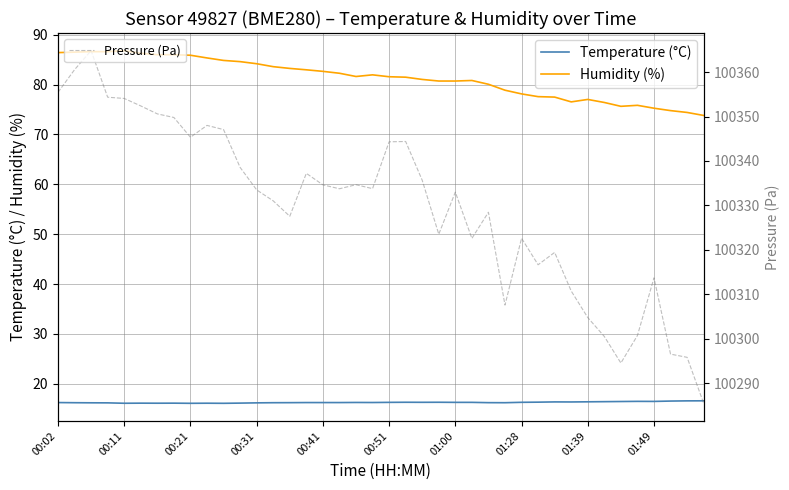

How many data points in Humidity (%) are above 81?

23